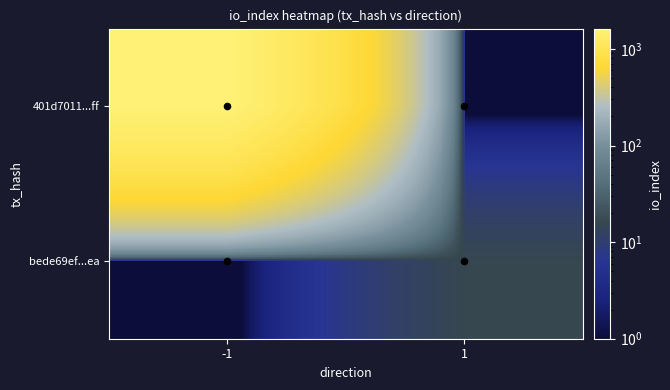

Rank the series by their maximum value, from highest to lowest.

401d7011ceb017b8f7d91ce889637ed997e45ff, bede69ef5339ac08baa14954440ed09906f5cea